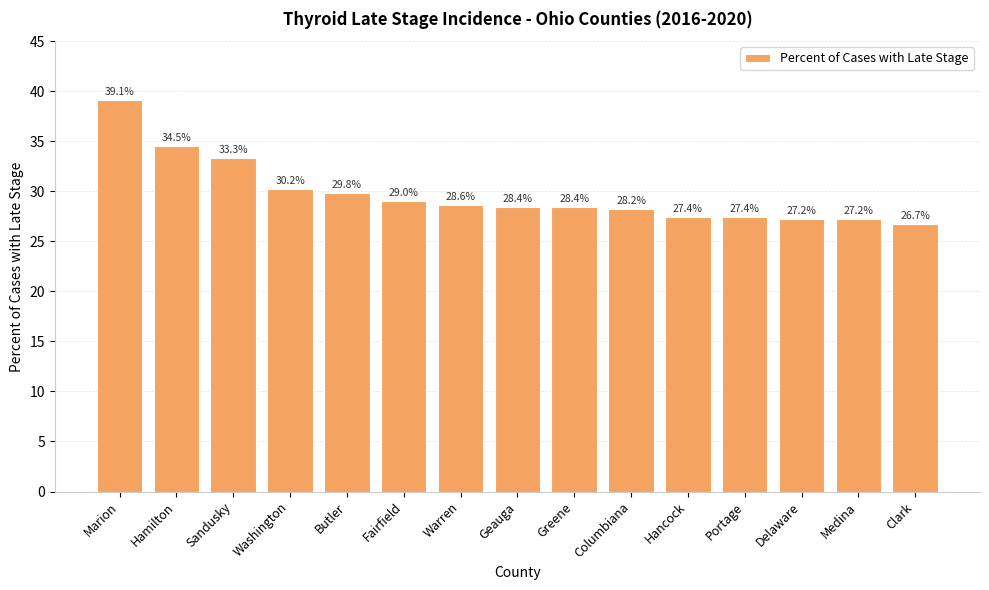

At which label is the value closest to 32?

Sandusky